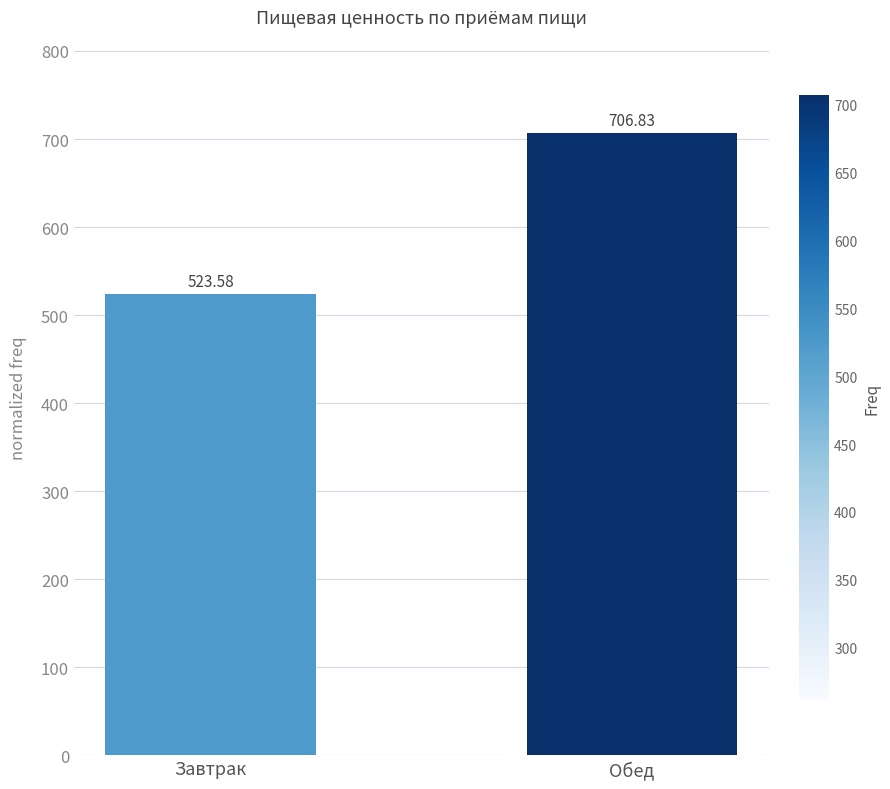

At which label is the value closest to 615?

Завтрак